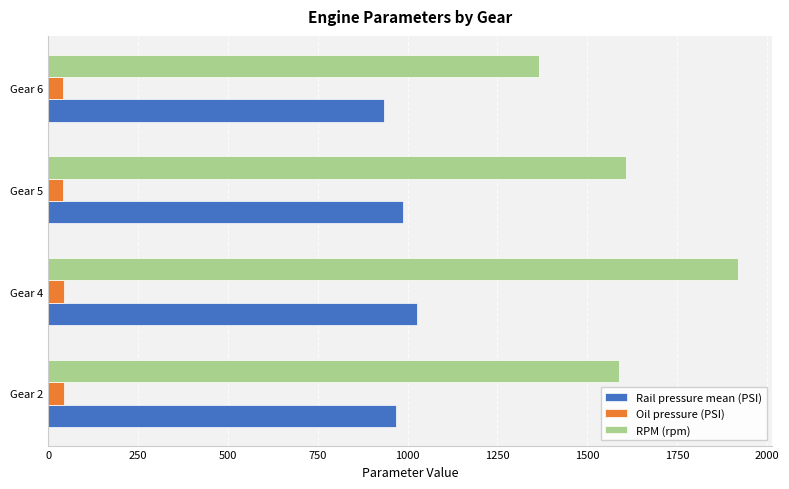

At which category is the sum across all series the highest?

Gear 4